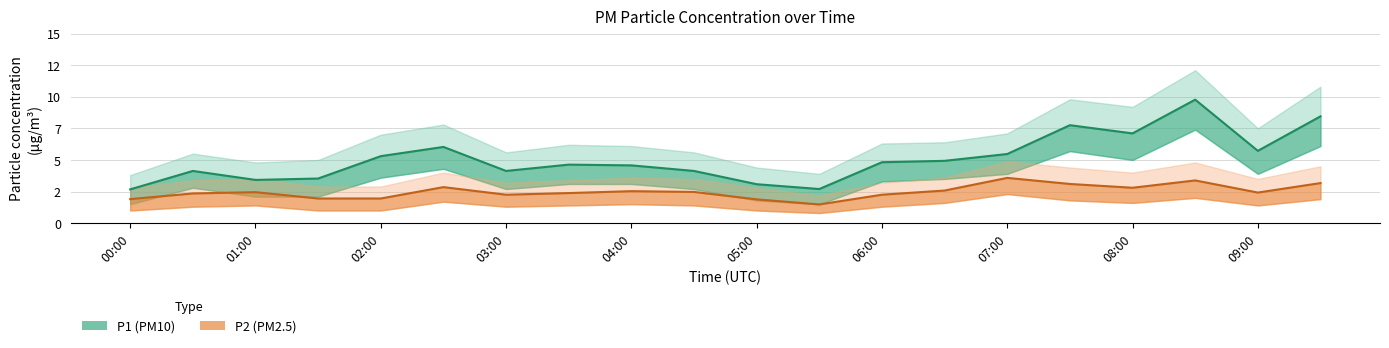

Reading left to right, transcribe all the data shown in this chart.

P1: 00:00=2.7	00:30=4.1	01:00=3.4	01:30=3.5	02:00=5.3	02:30=6.0	03:00=4.1	03:30=4.6	04:00=4.6	04:30=4.1	05:00=3.1	05:30=2.7	06:00=4.8	06:30=4.9	07:00=5.5	07:30=7.8	08:00=7.1	08:30=9.8	09:00=5.7	09:30=8.4
P1_upper: 00:00=3.8	00:30=5.5	01:00=4.8	01:30=5.0	02:00=7.0	02:30=7.8	03:00=5.6	03:30=6.2	04:00=6.1	04:30=5.6	05:00=4.4	05:30=3.9	06:00=6.3	06:30=6.4	07:00=7.1	07:30=9.8	08:00=9.2	08:30=12.1	09:00=7.5	09:30=10.8
P1_lower: 00:00=1.5	00:30=2.8	01:00=2.1	01:30=2.1	02:00=3.6	02:30=4.3	03:00=2.7	03:30=3.1	04:00=3.1	04:30=2.7	05:00=1.8	05:30=1.5	06:00=3.3	06:30=3.5	07:00=3.9	07:30=5.7	08:00=5.0	08:30=7.4	09:00=3.9	09:30=6.1
P2: 00:00=1.9	00:30=2.4	01:00=2.5	01:30=1.9	02:00=1.9	02:30=2.9	03:00=2.2	03:30=2.4	04:00=2.5	04:30=2.5	05:00=1.9	05:30=1.5	06:00=2.2	06:30=2.6	07:00=3.6	07:30=3.1	08:00=2.8	08:30=3.4	09:00=2.4	09:30=3.2
P2_upper: 00:00=2.8	00:30=3.4	01:00=3.5	01:30=2.9	02:00=2.9	02:30=4.0	03:00=3.2	03:30=3.4	04:00=3.6	04:30=3.5	05:00=2.8	05:30=2.2	06:00=3.2	06:30=3.6	07:00=4.9	07:30=4.4	08:00=4.0	08:30=4.8	09:00=3.5	09:30=4.5
P2_lower: 00:00=1.0	00:30=1.3	01:00=1.4	01:30=1.0	02:00=1.0	02:30=1.7	03:00=1.3	03:30=1.4	04:00=1.5	04:30=1.4	05:00=1.0	05:30=0.8	06:00=1.3	06:30=1.6	07:00=2.3	07:30=1.8	08:00=1.6	08:30=2.0	09:00=1.4	09:30=1.9